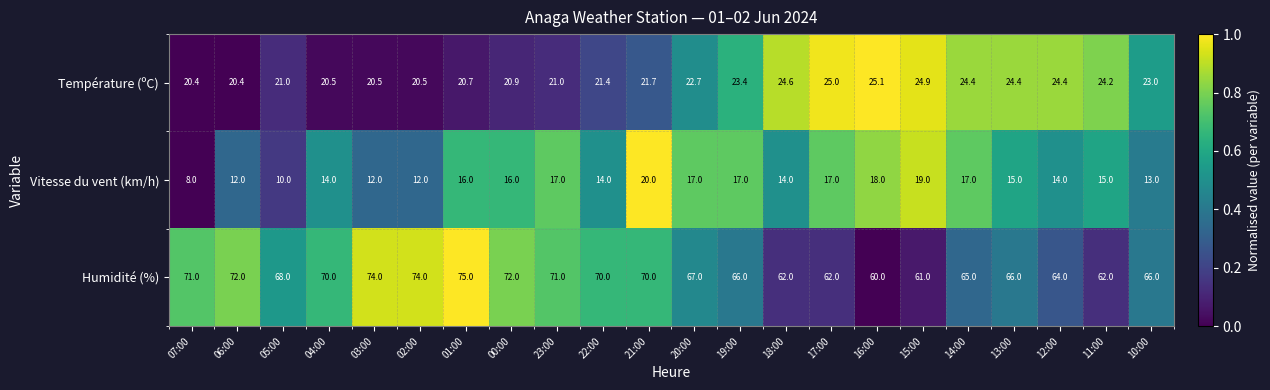

What is the maximum value shown in the chart?

75.0